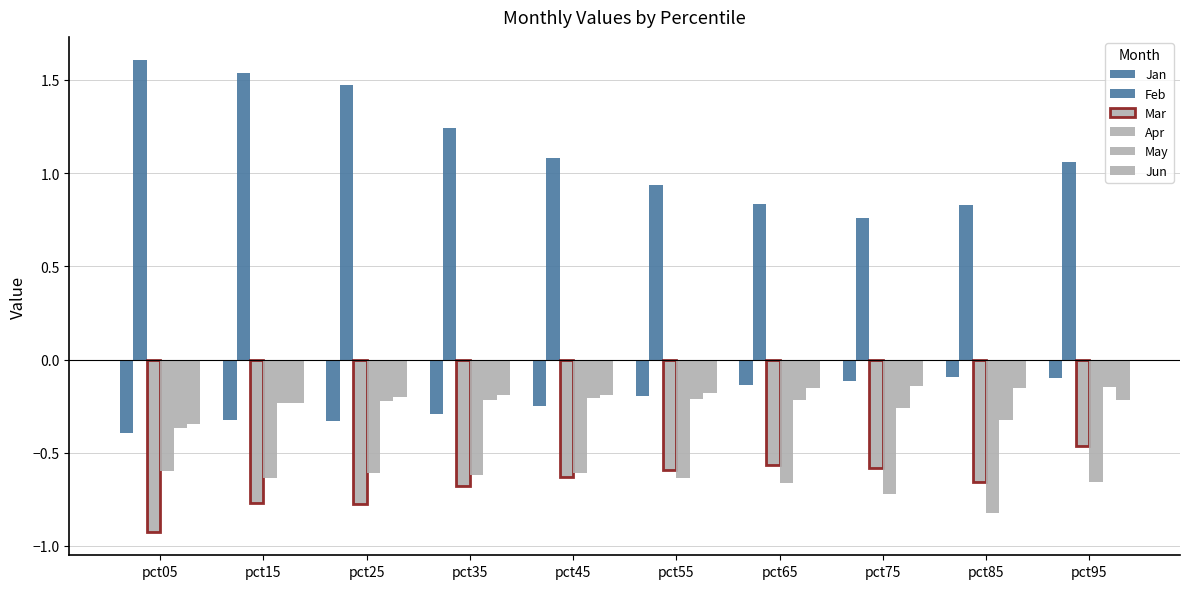

How many bars are there in total?

60